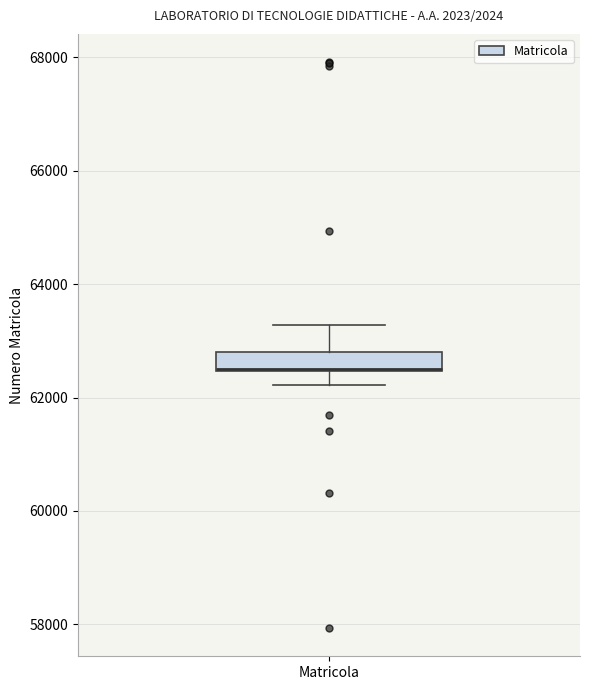

Transcribe this box plot: give where the median line is, the range the box spans, and where the two whiskers end, as read against the y-axis. The values are not printed on the chart, so give them approximately, as read against the axis.

median 62600, box 62400 to 62800, whiskers 62200 to 63200